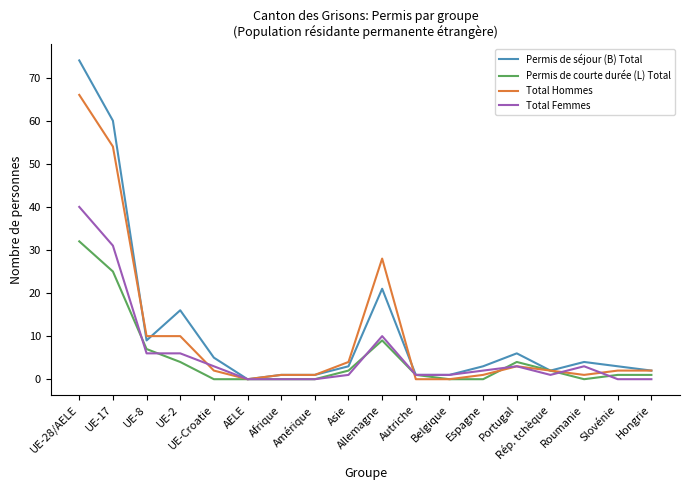

What is the average value of the Permis de séjour (B) Total series?

12